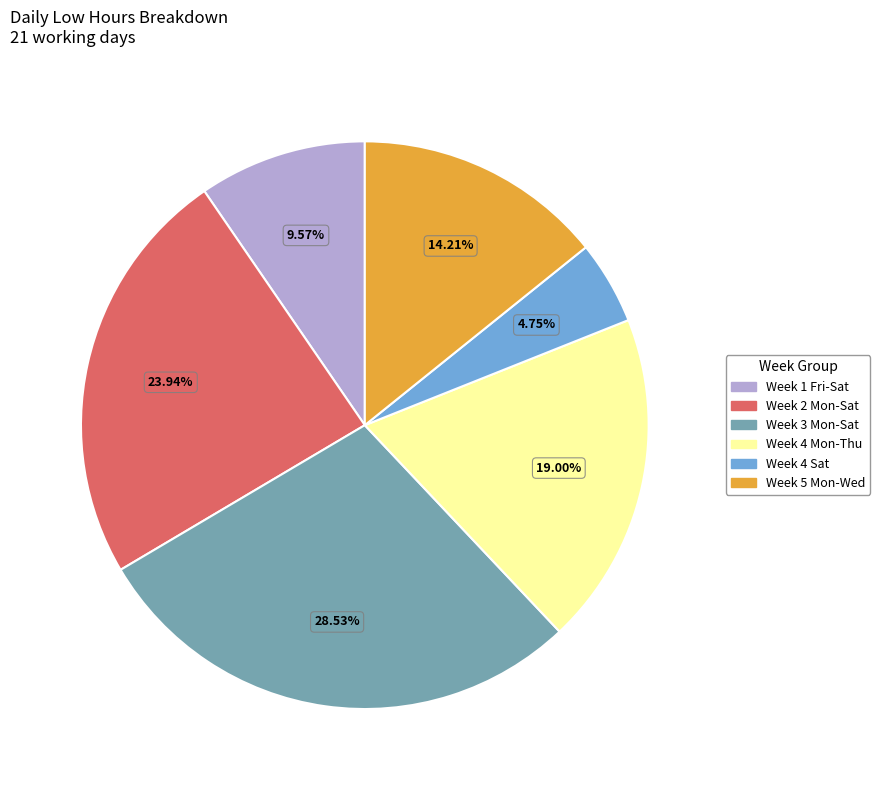

Does any single category account for the majority?

No